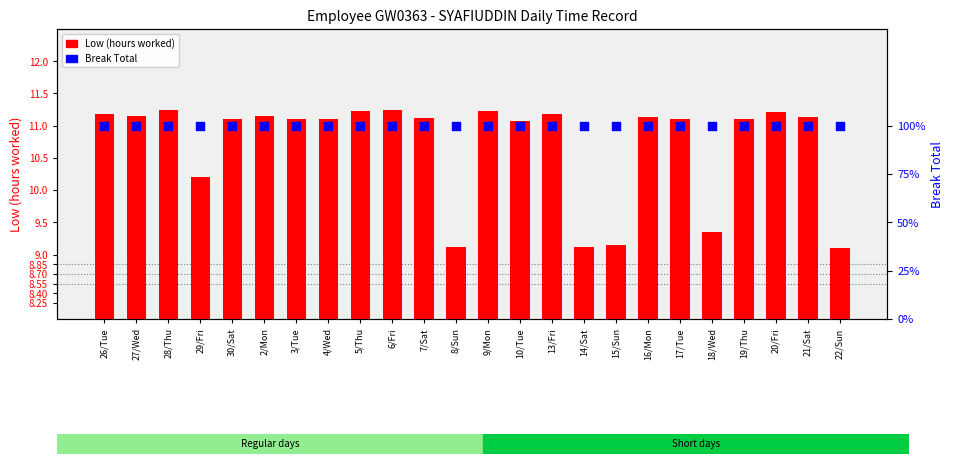

Is the value of Break Total at 14/Sat greater than the value of Low (hours) at 14/Sat?

Yes